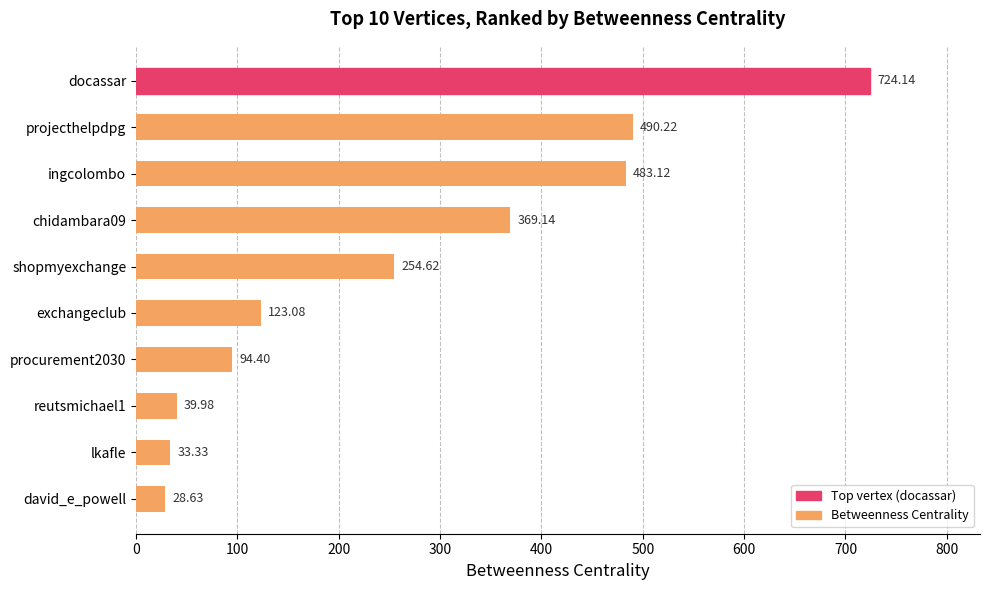

What is the label of the 1st bar from the top?

docassar